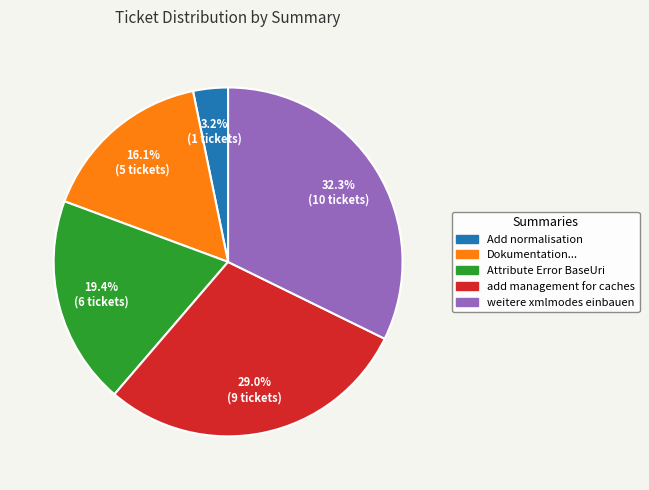

Which slice is the largest?

weitere xmlmodes einbauen